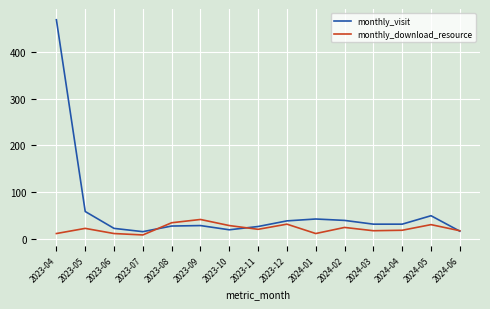

At 2023-11, list the series in order from smallest to largest.

monthly_download_resource, monthly_visit